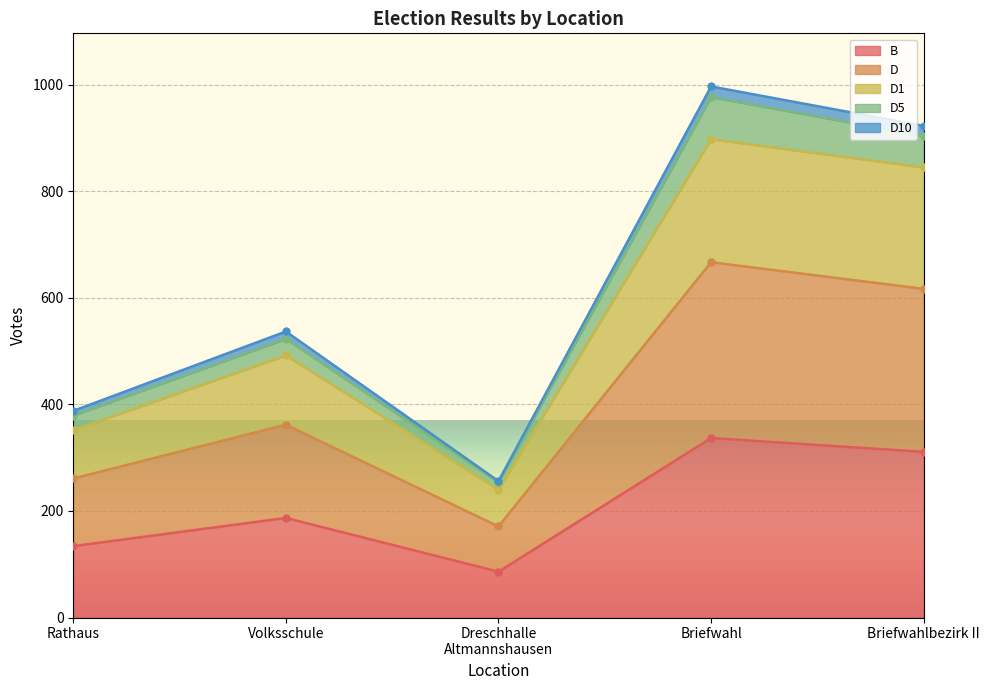

Which category has the highest value in the B series?

Briefwahl